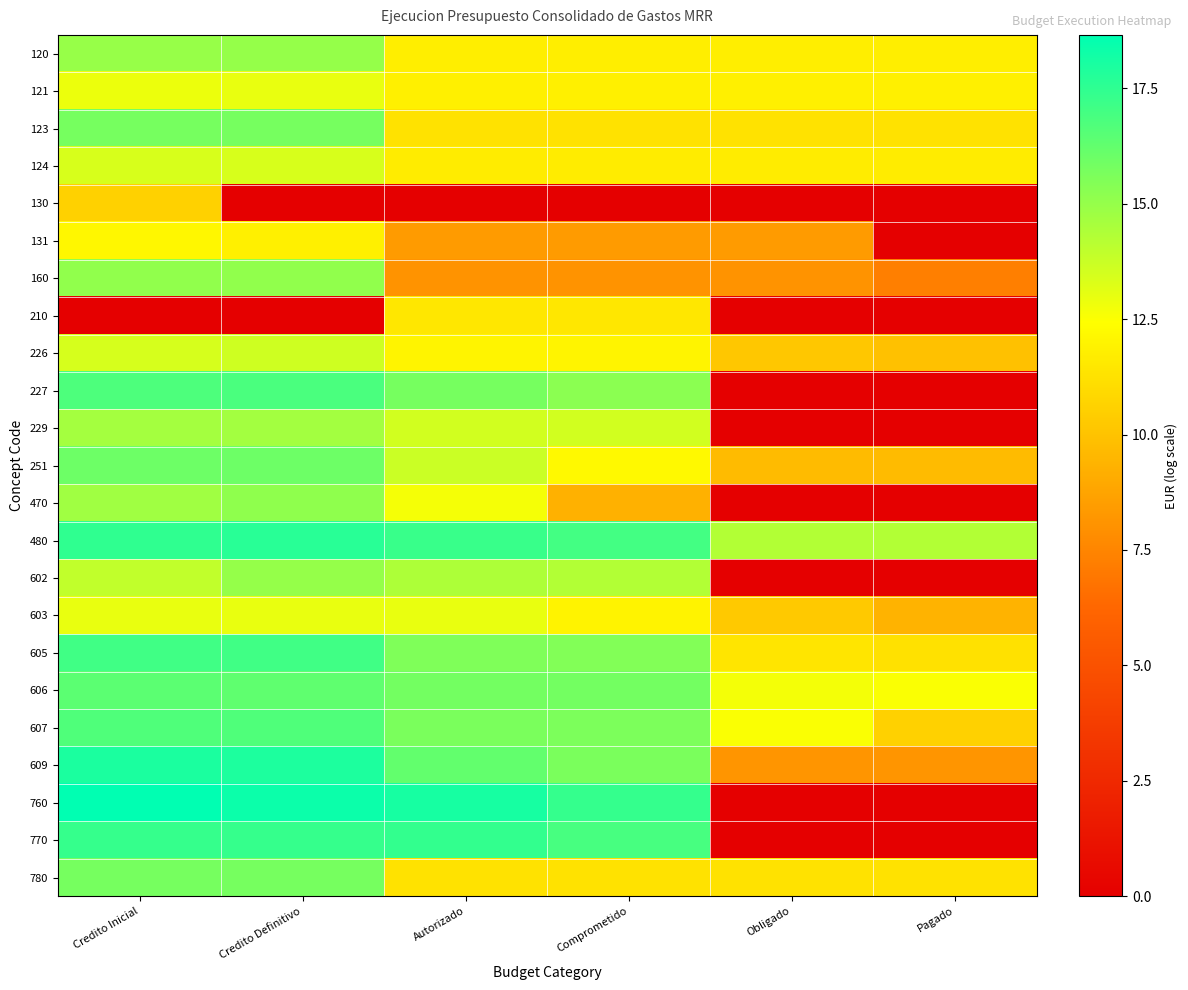

List the series in order of their peak value, lowest first.

130, 210, 131, 603, 121, 124, 226, 229, 120, 602, 160, 470, 123, 780, 251, 606, 607, 227, 605, 770, 480, 609, 760